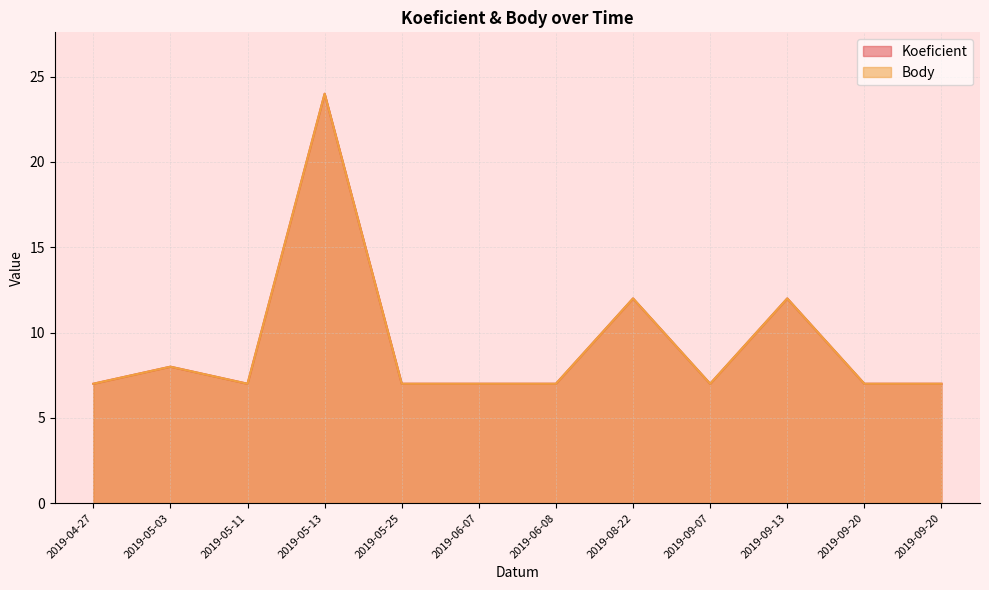

Reading left to right, what are all the values shown in this chart?

Koeficient: 7	8	7	24	7	7	7	12	7	12	7	7
Body: 7	8	7	24	7	7	7	12	7	12	7	7